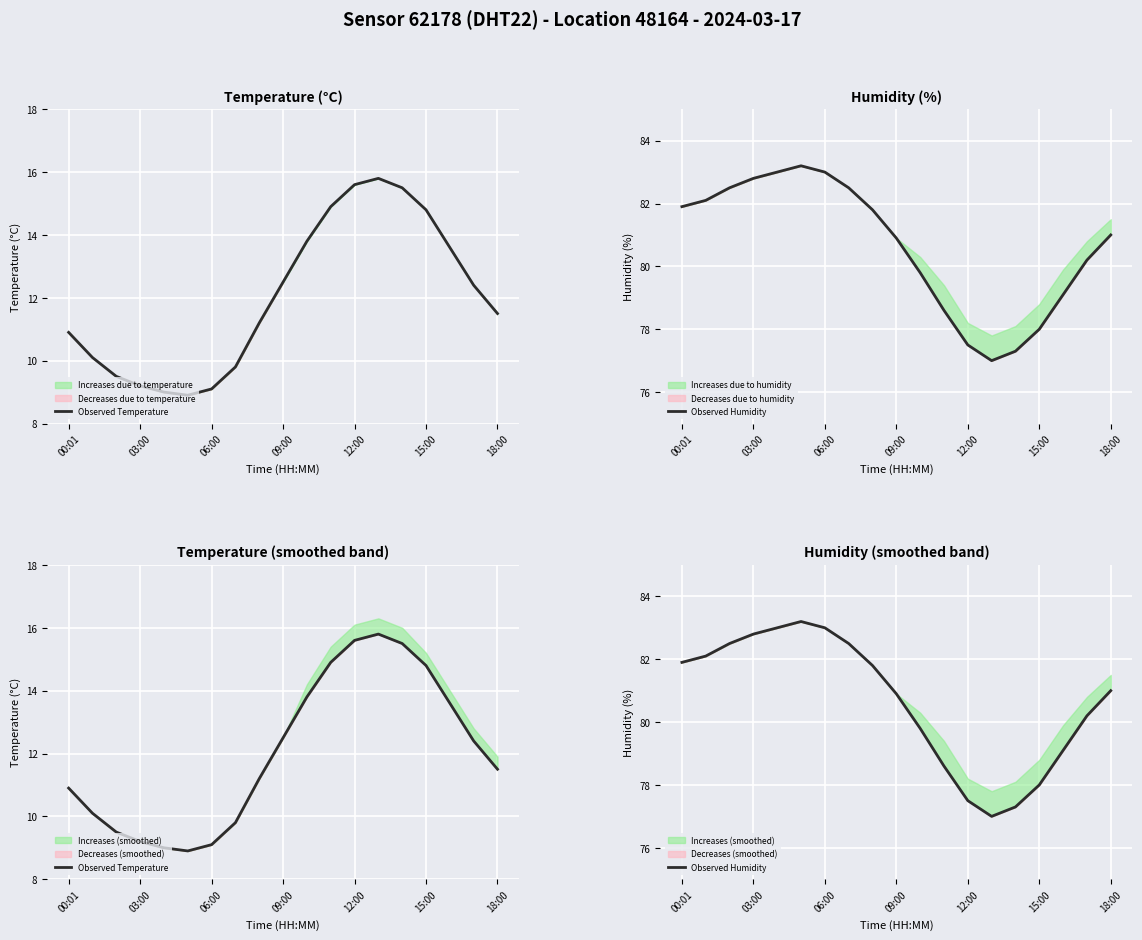

True or false: Observed Humidity has a value of 34.2 at 14.

False